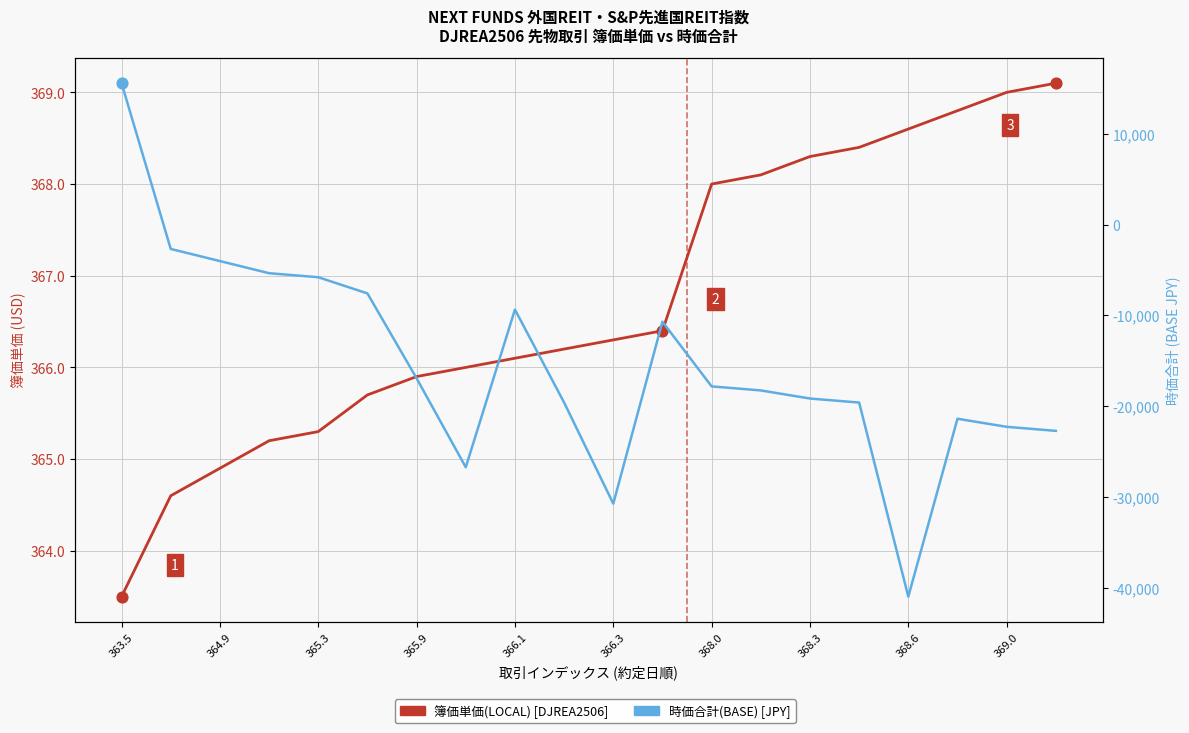

Is the value of 簿価単価(LOCAL) [DJREA2506] at 12 greater than the value of 時価合計(BASE) [JPY] at 19?

Yes